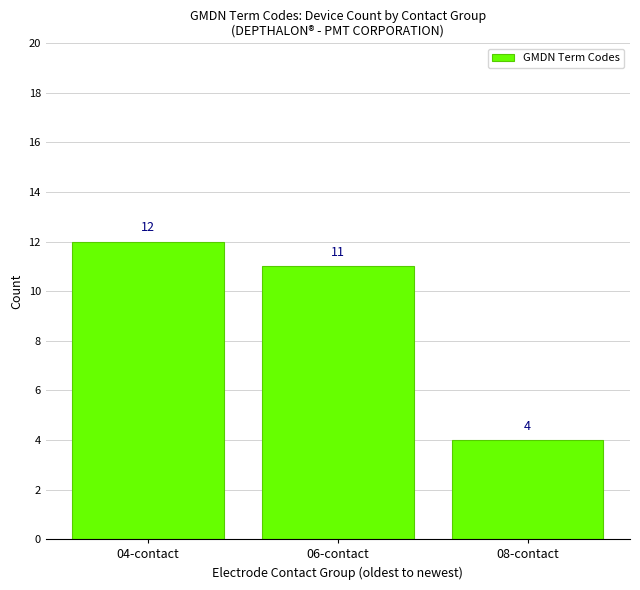

Which category has the lowest value across all series?

08-contact